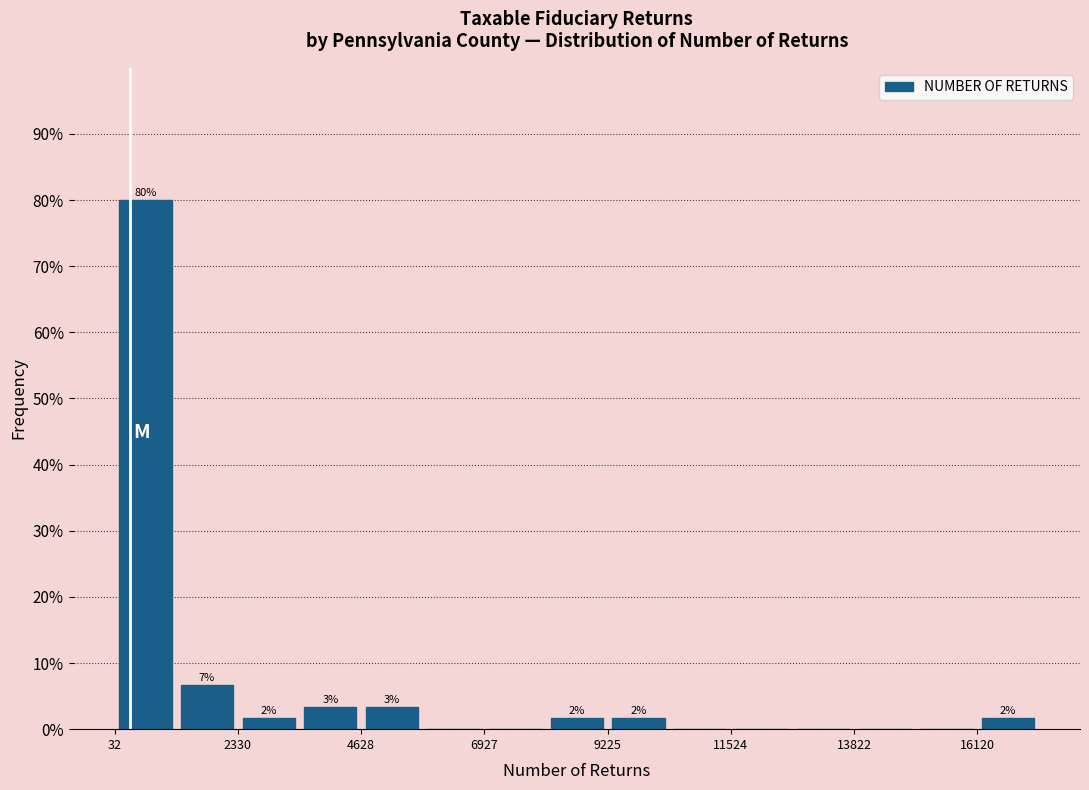

Around what value on the x-axis is the tallest bar? Give the approximate position of its centre, as read against the axis.

500